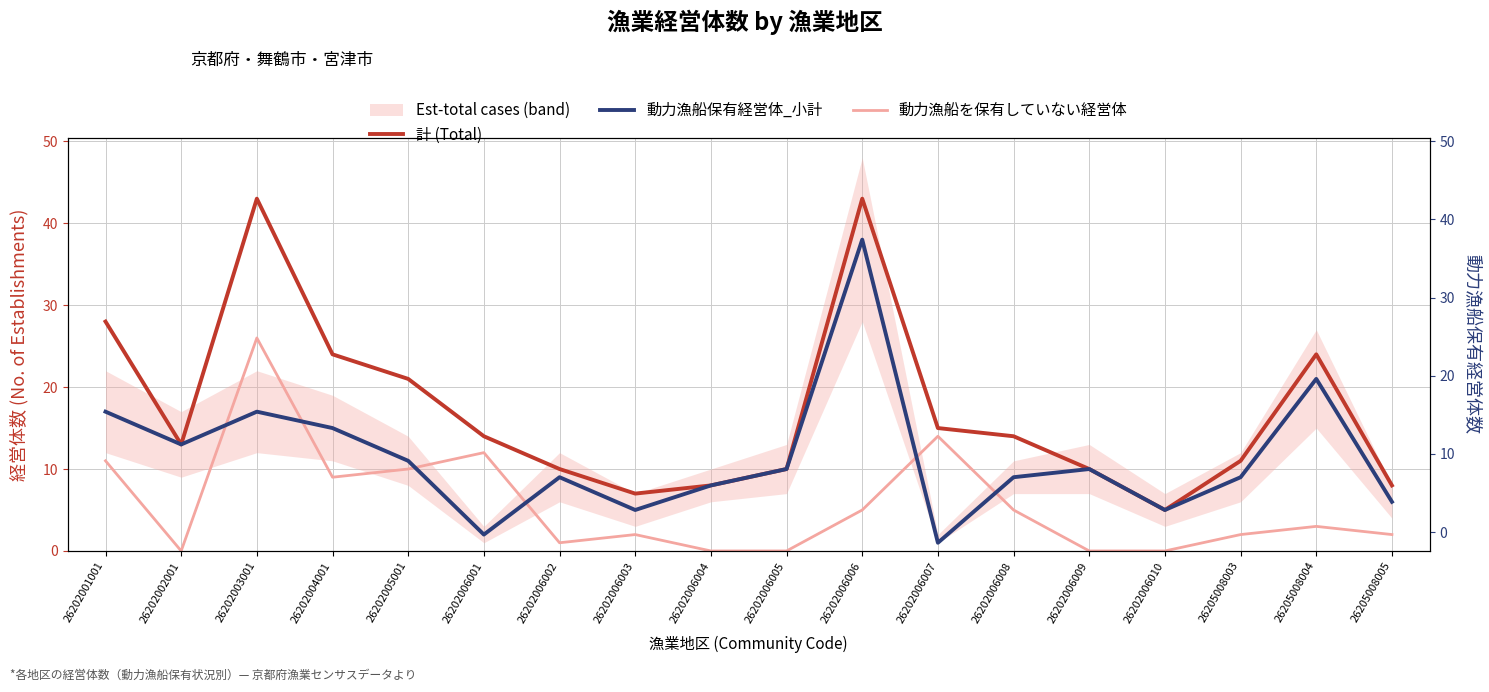

What is the total value across all series at 26205008003?

22